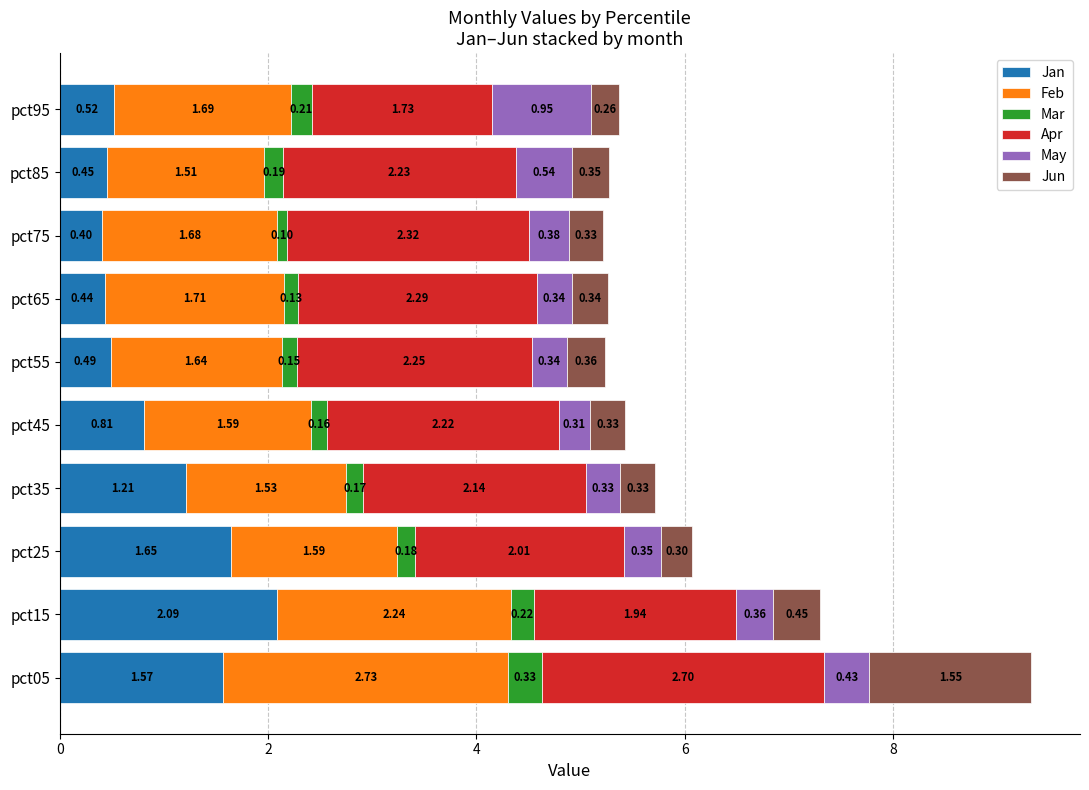

What is the difference between the Jan values at pct45 and pct85?

0.4